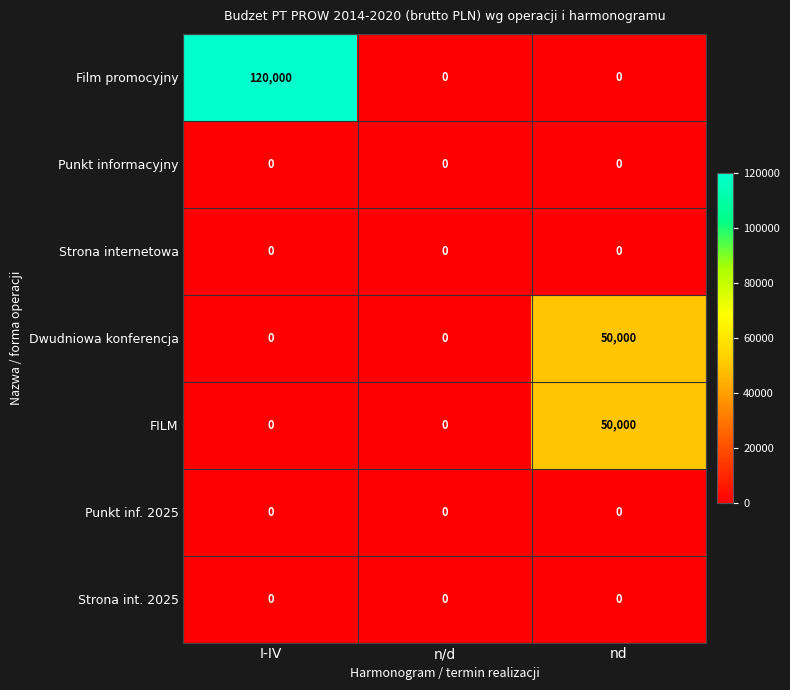

Which category has the highest value across all series?

I-IV